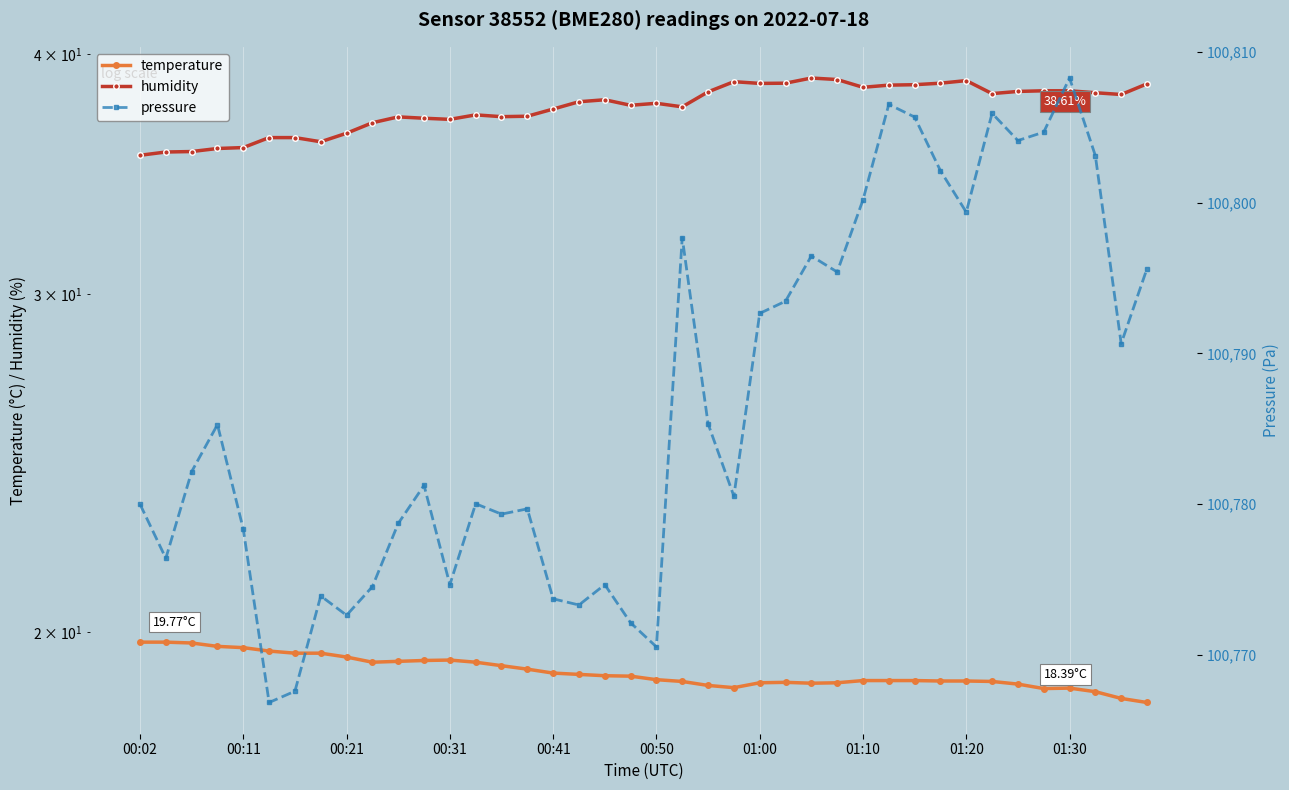

What is the difference between the second highest and second lowest values in the humidity series?

3.2